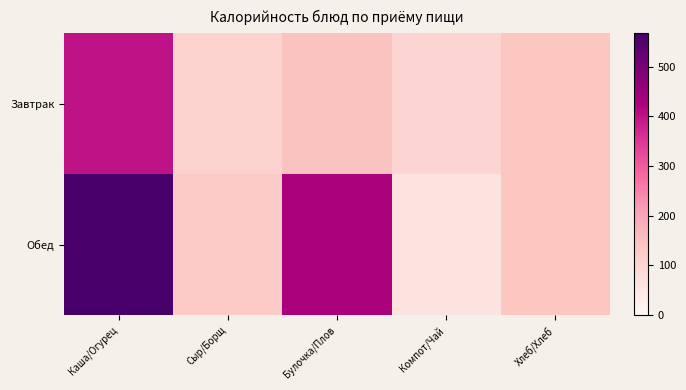

At which category does the chart reach its peak across all series?

Каша/Огурец